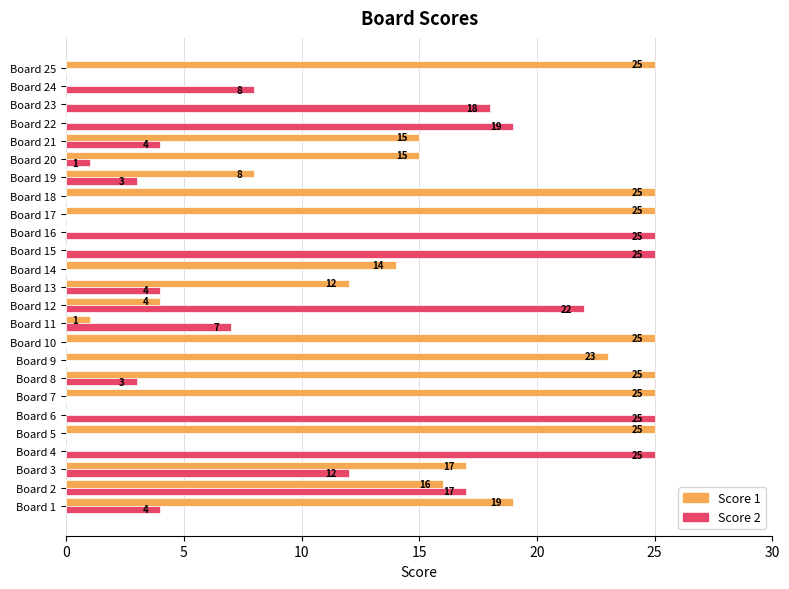

Which series has the largest total across all categories?

Score 1